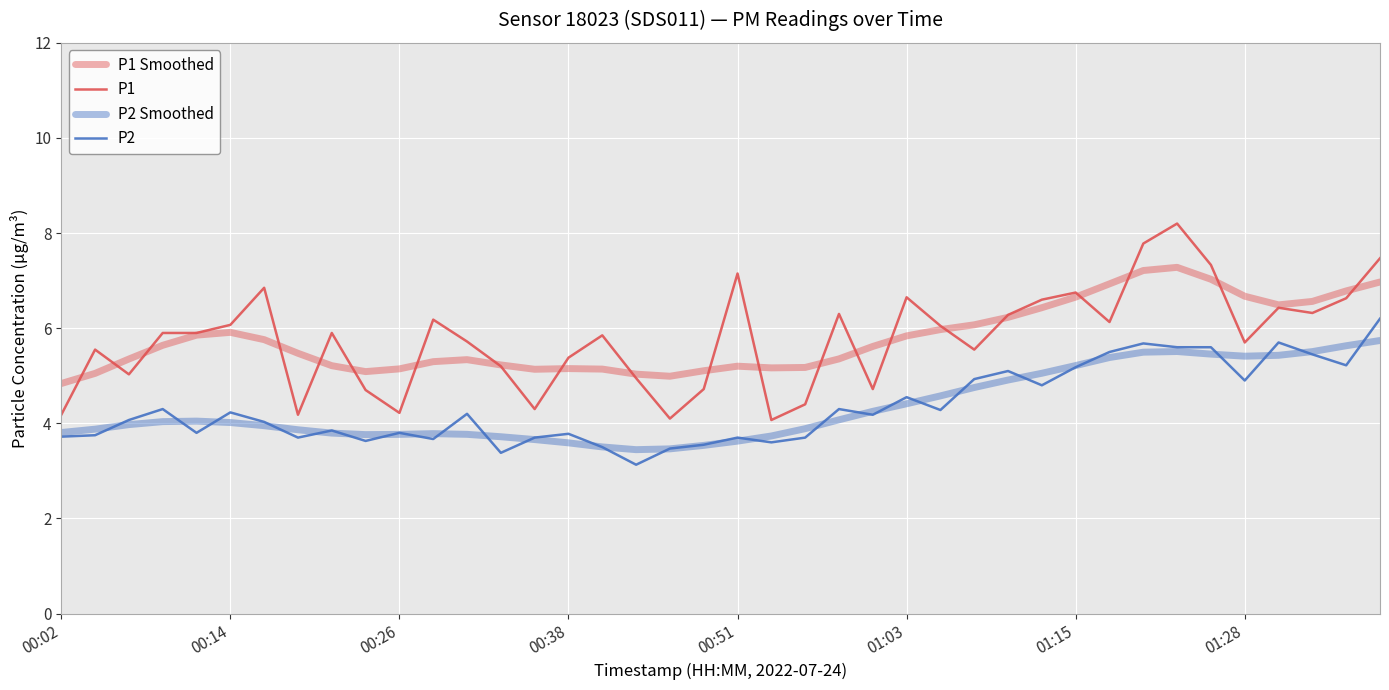

What is the difference between the maximum and minimum values in the P2 series?

3.1